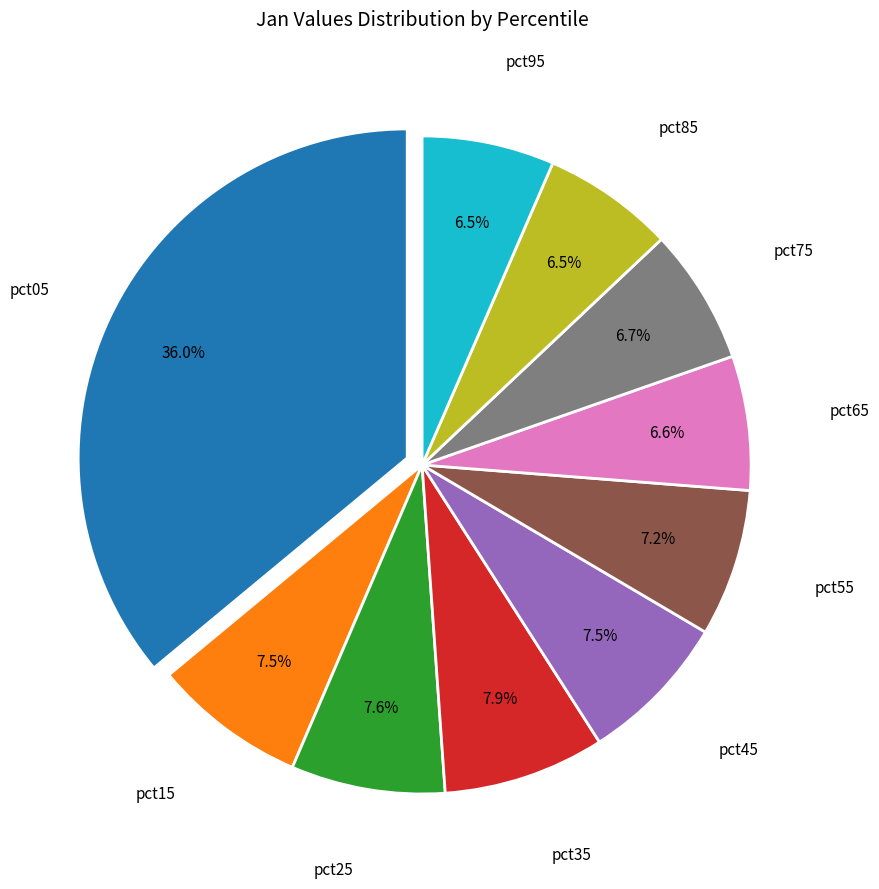

Is there a majority slice in this chart?

No